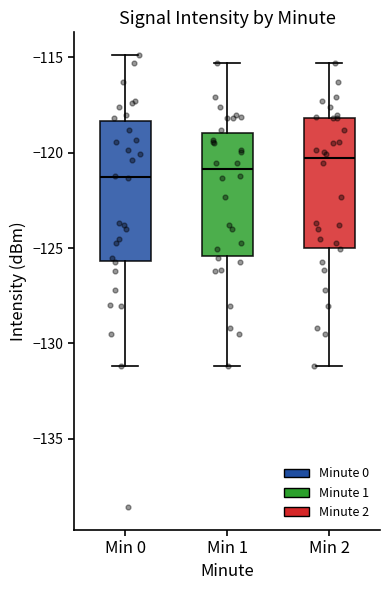

Where does the lower whisker of the box for Min 1 end on the y-axis? The values are not printed on the chart, so give them approximately, as read against the axis.

-131.0